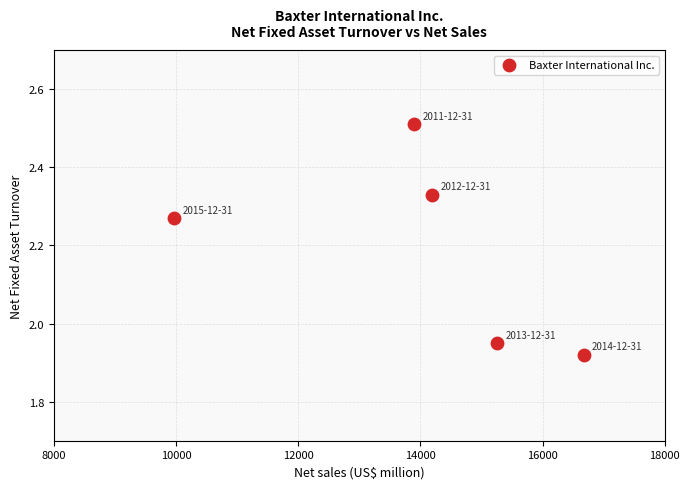

What is the range of Y values (max minus min)?

0.6